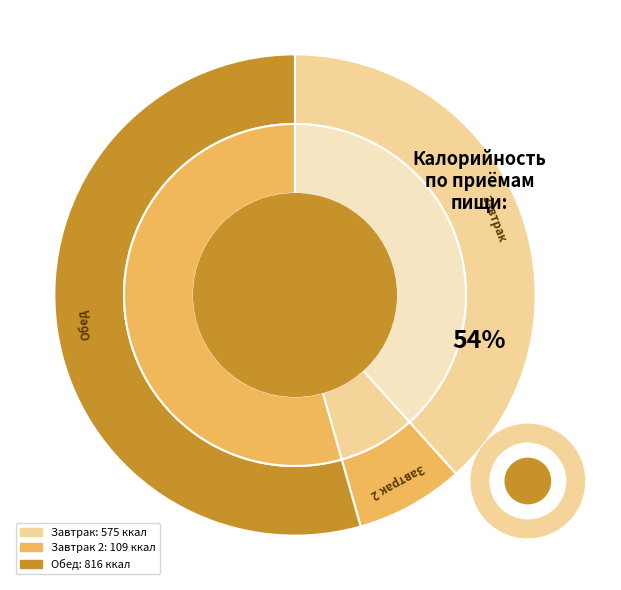

What is the largest slice in the pie chart?

Обед